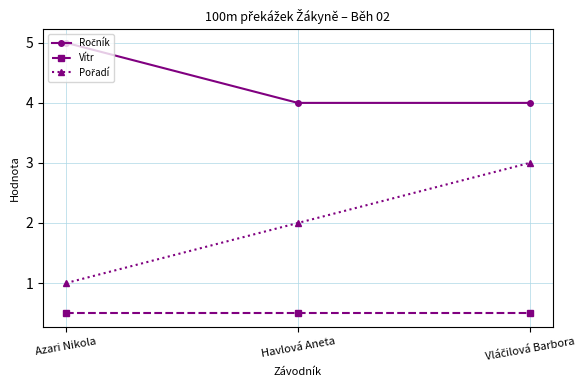

True or false: Vítr has a value of 0.2 at Havlová Aneta.

False